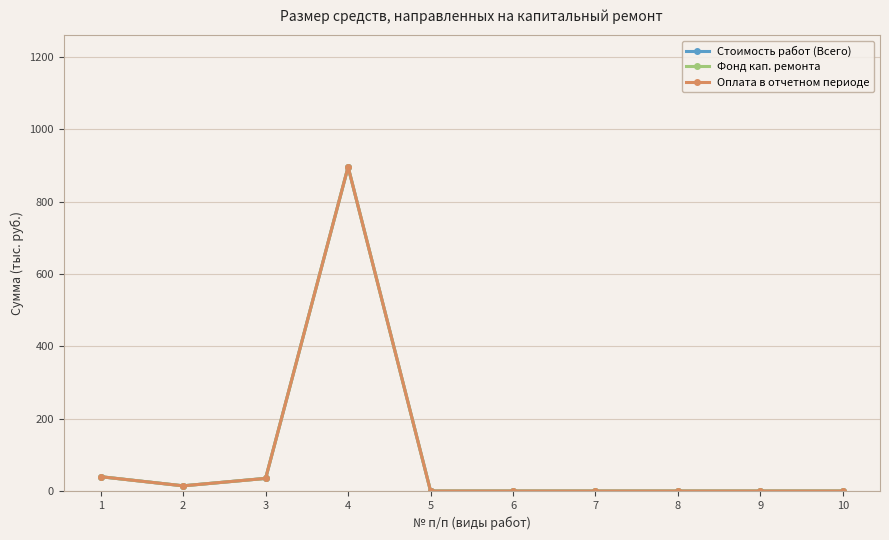

Does the chart have visible grid lines?

Yes